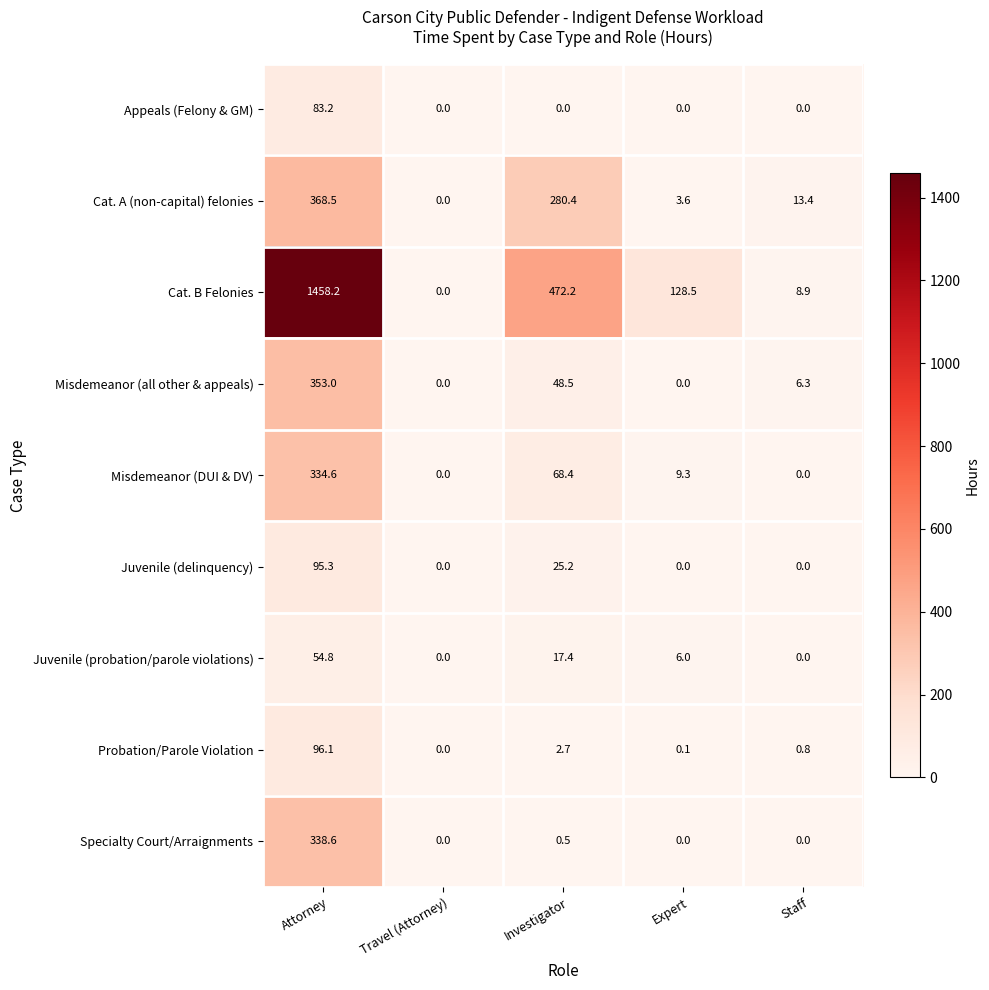

At which label does Cat. B Felonies reach its minimum?

Travel (Attorney)